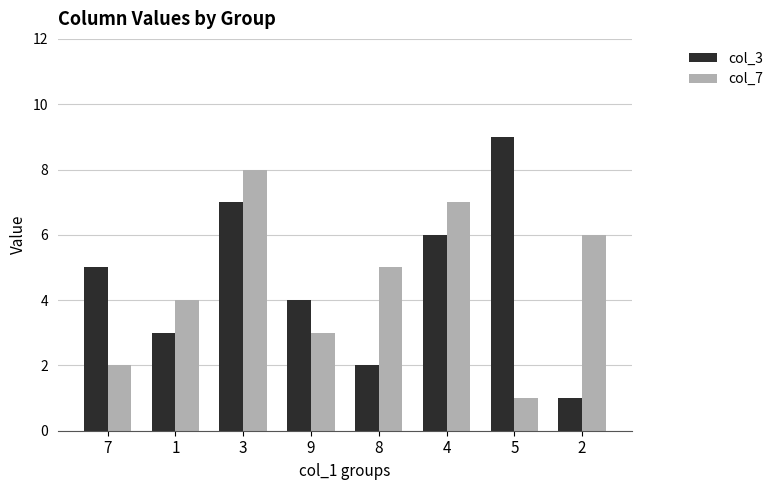

List the series in order of their overall mean, lowest first.

col_7, col_3